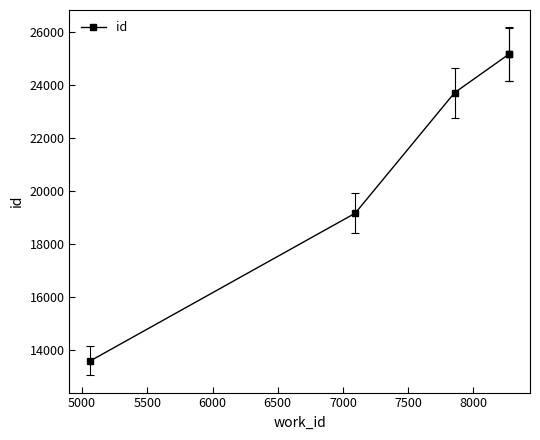

What is the value of the 1st point from the left?

13580